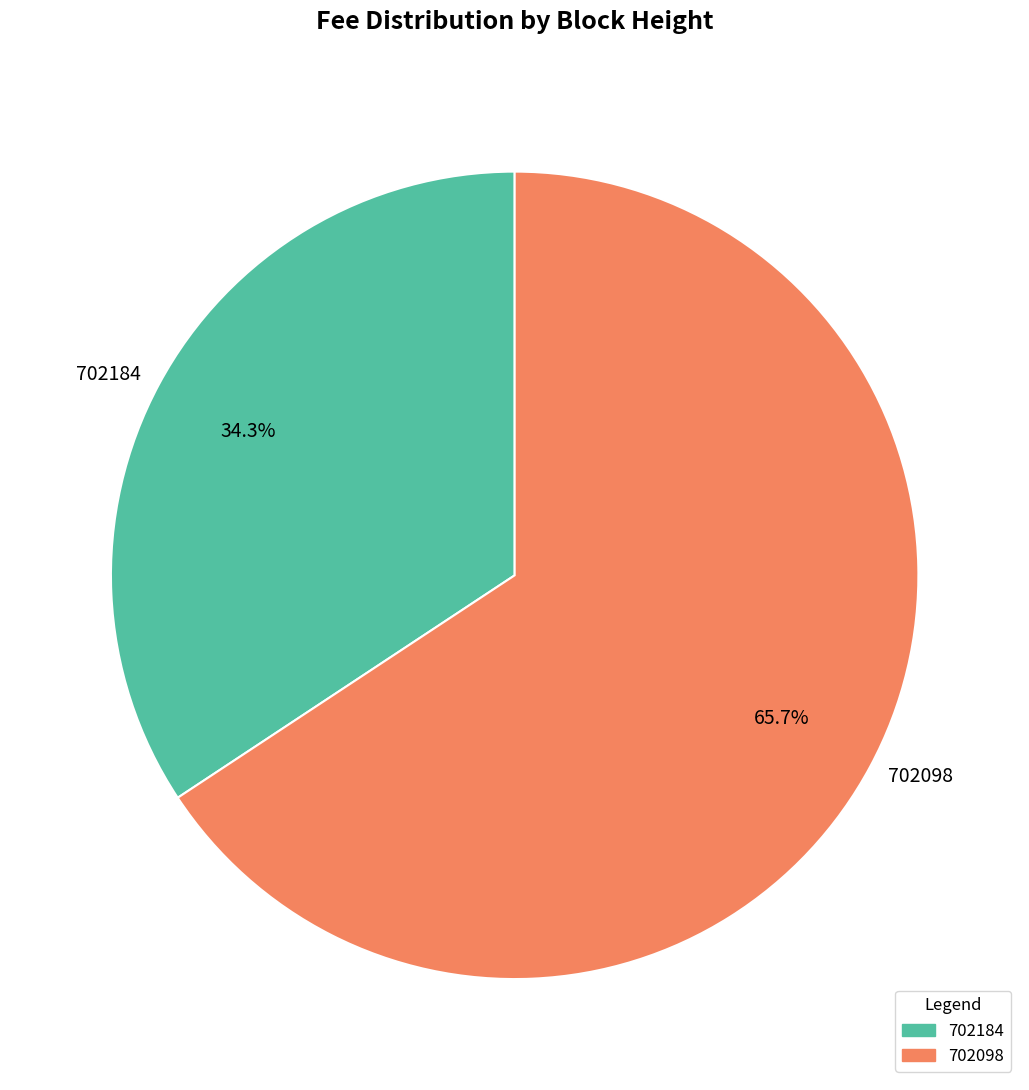

Is 702098 the majority of the pie?

Yes